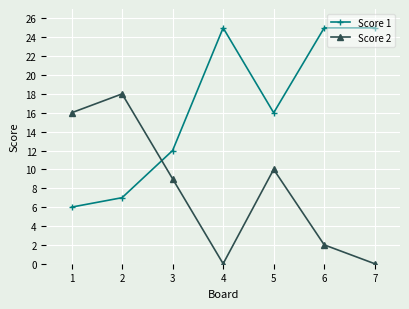

Is it true that Score 1 equals 6 at 1?

True